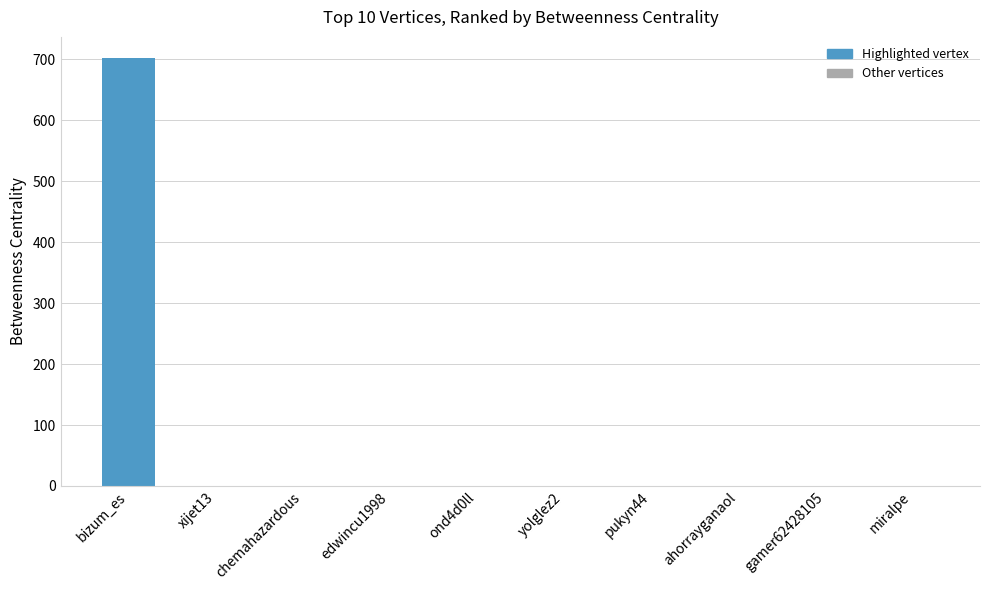

Which has a higher value, bizum_es or gamer62428105?

bizum_es